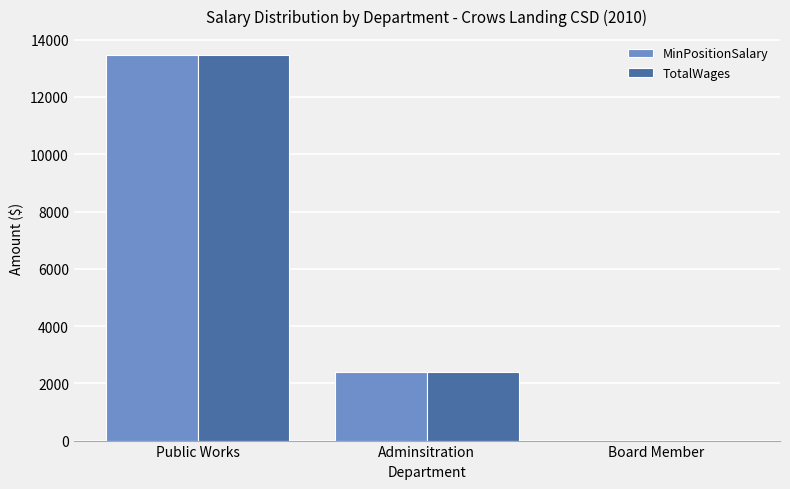

Is the value of MinPositionSalary at Adminsitration greater than the value of TotalWages at Board Member?

Yes